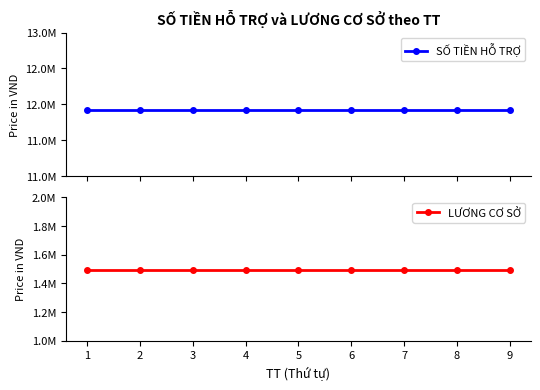

How many lines are shown in the chart?

2